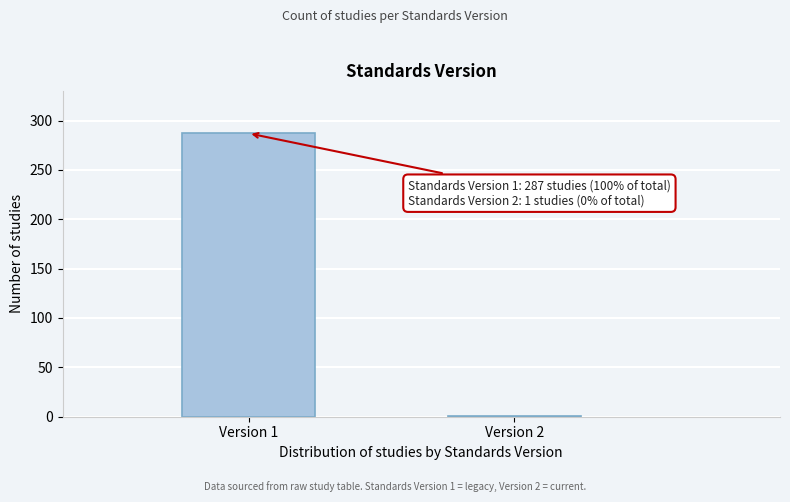

Reading left to right, list all the values displayed in this chart.

Version 1=287	Version 2=1